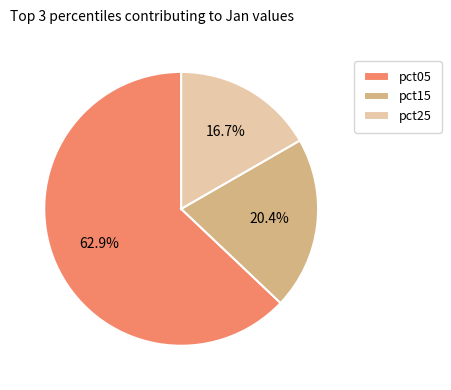

What is the total percentage of pct05 and pct25?

79.6%